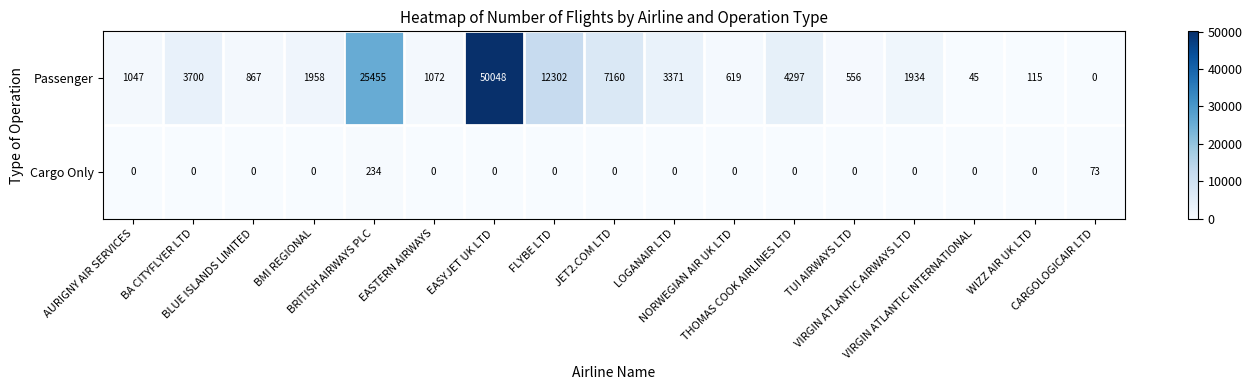

At how many categories does at least one series exceed 10470?

3